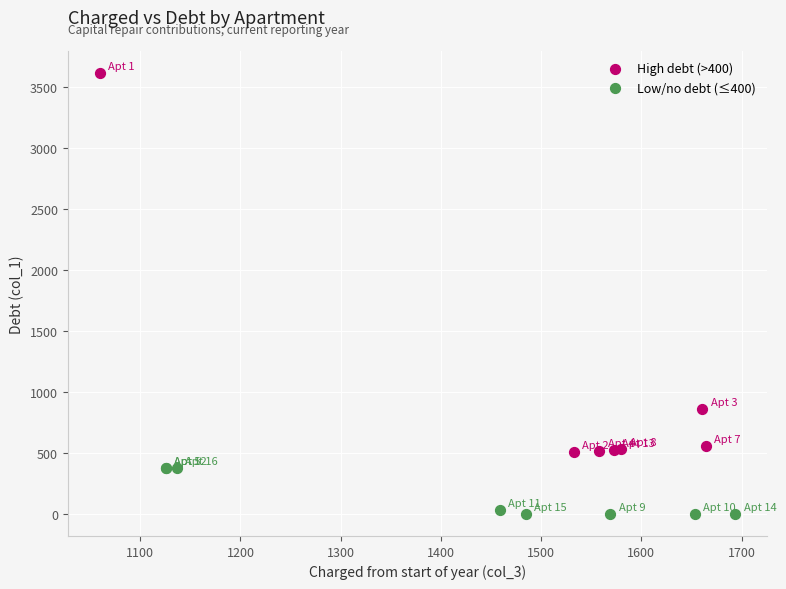

Which series has the largest Y range (max minus min)?

High debt (>400)